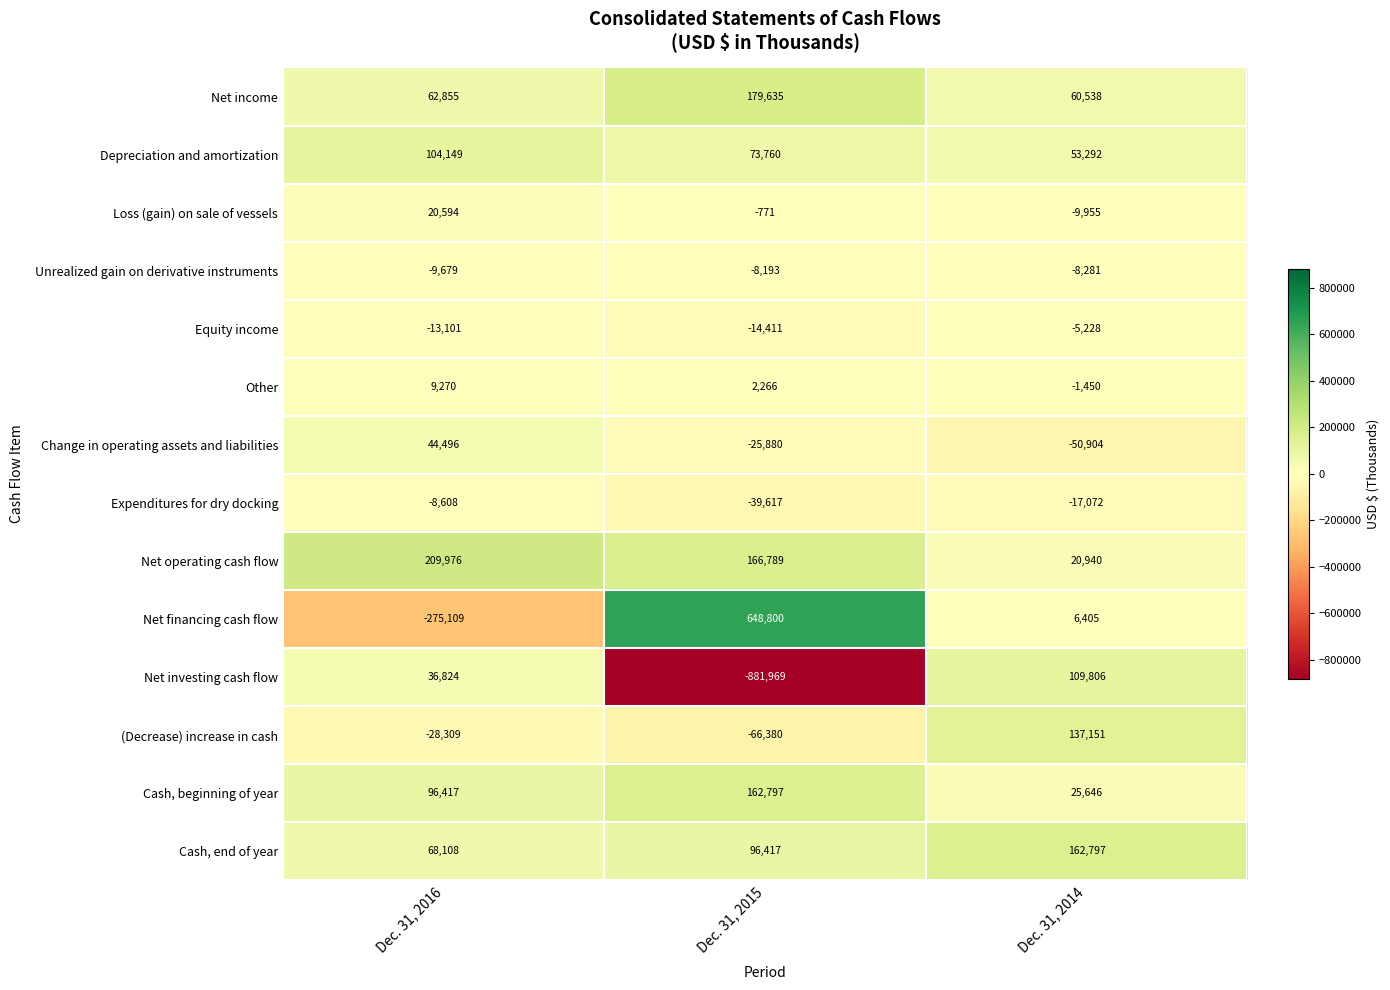

What is the spread (max minus min) of values at Dec. 31, 2015?

1530769